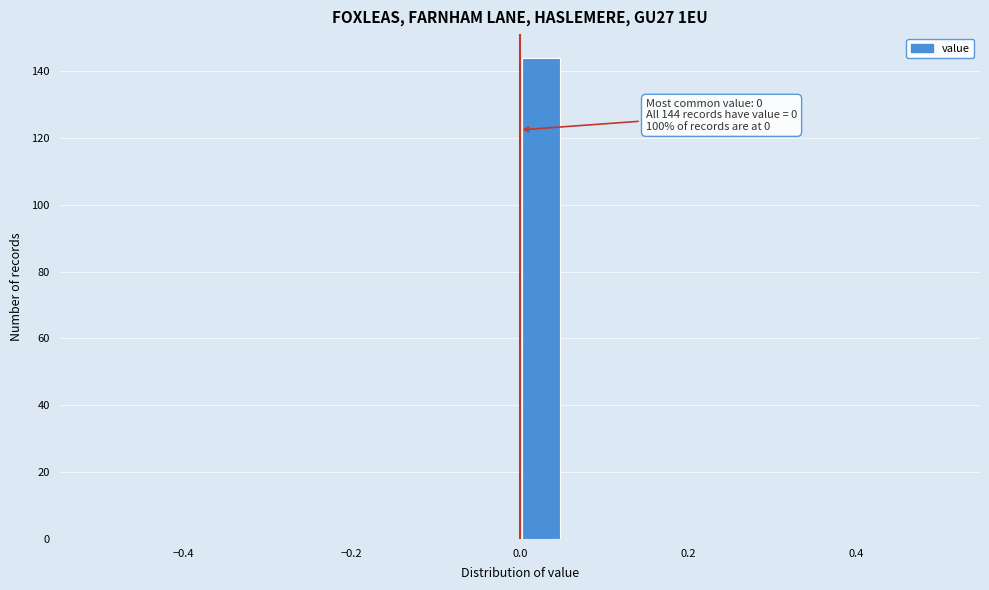

Around what value on the x-axis is the tallest bar? Give the approximate position of its centre, as read against the axis.

0.02